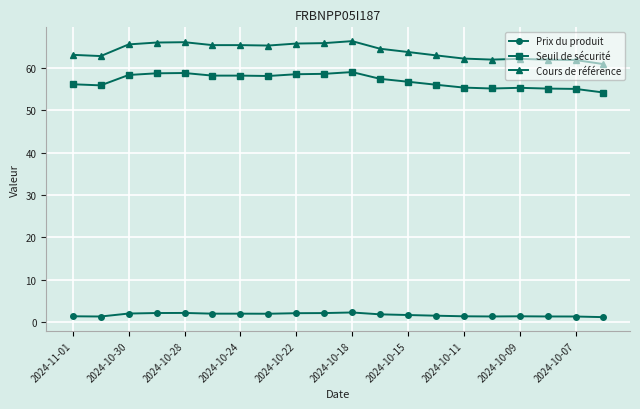

How many values in the Cours de référence series exceed 64?

10